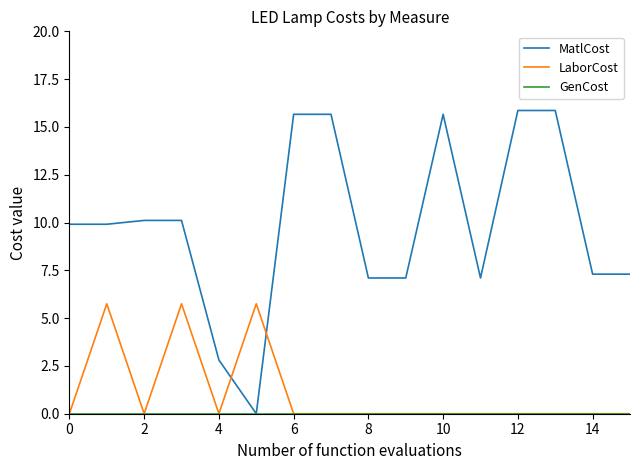

Which series has the largest range (max minus min)?

MatlCost